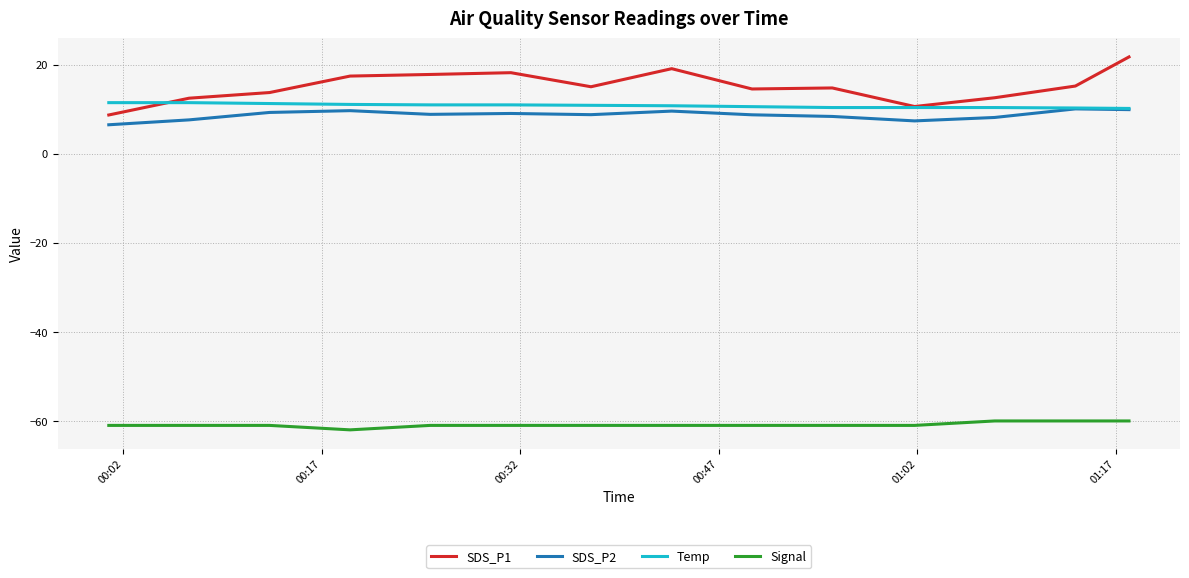

How many distinct data groups are displayed?

4